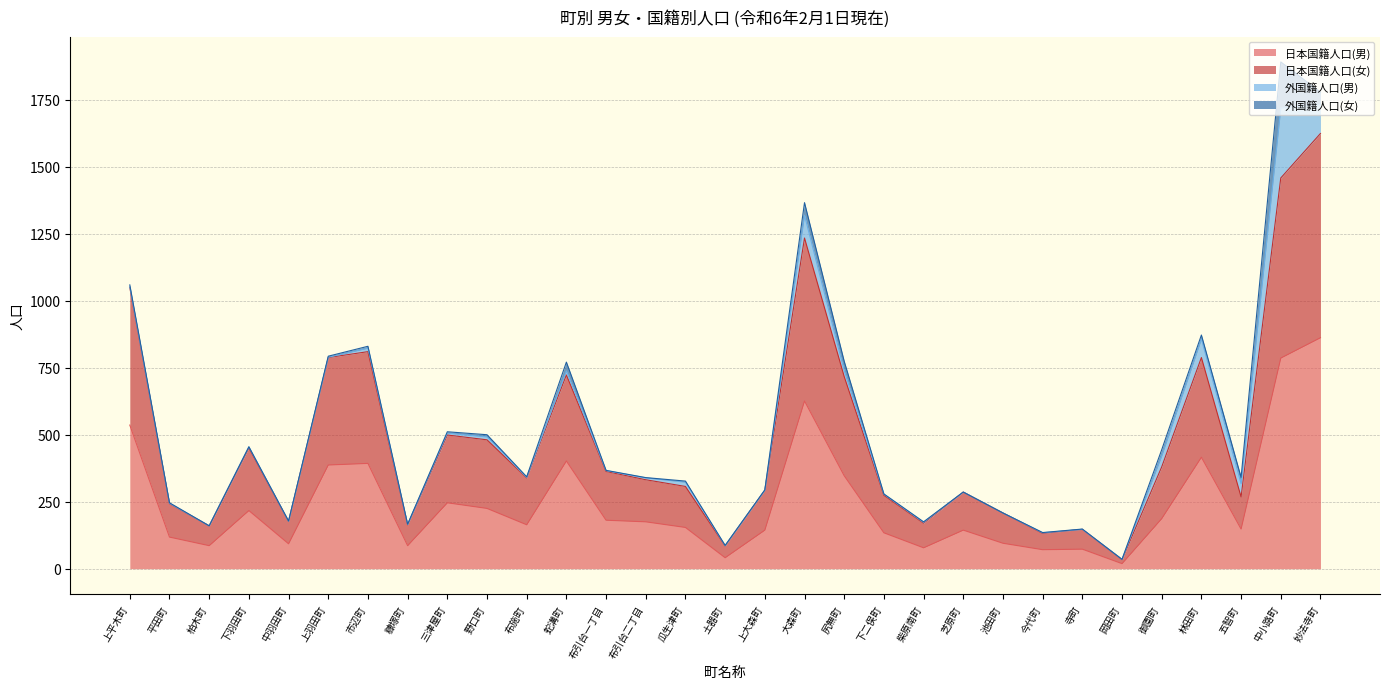

How many data points in 日本国籍人口(女) are above 332?

15